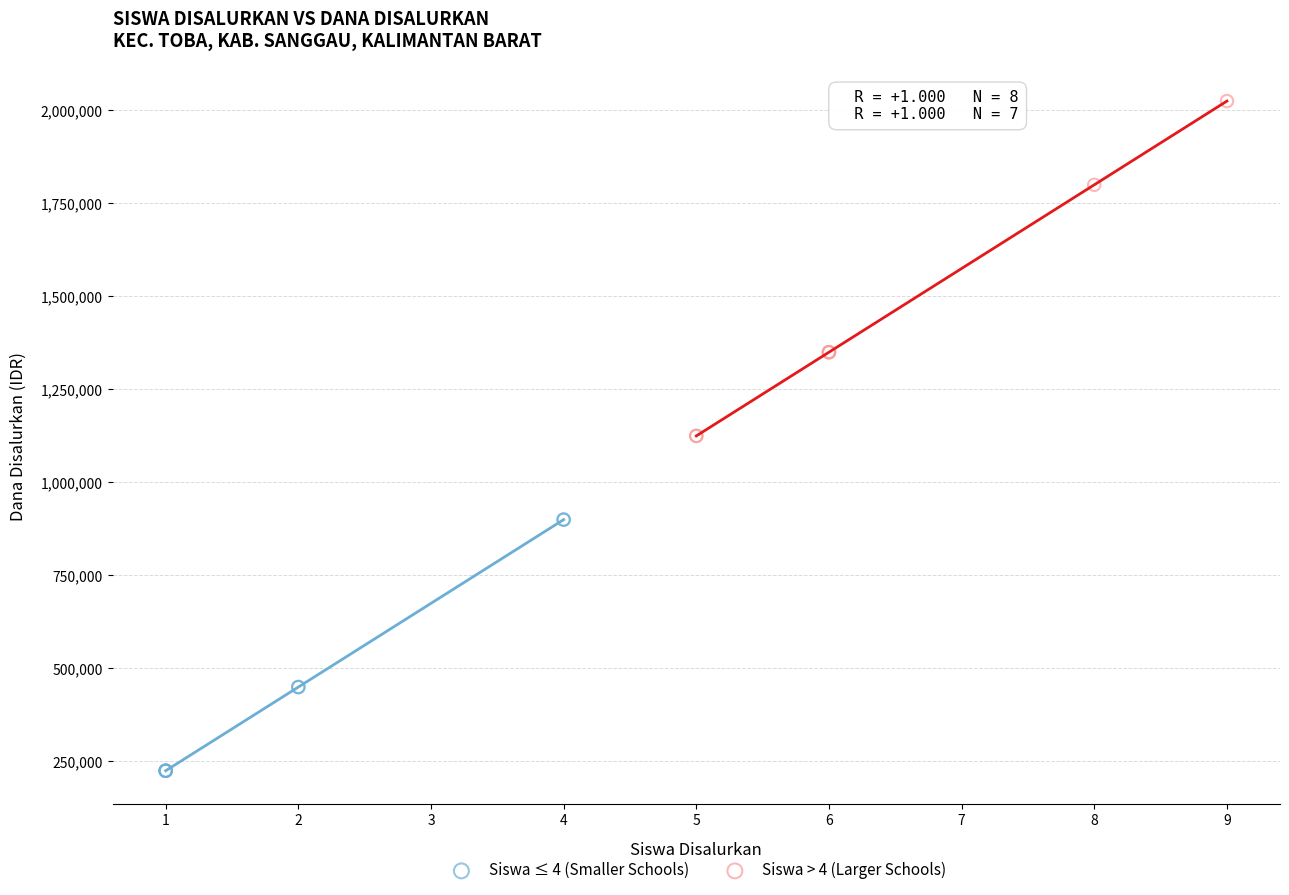

Which series reaches the minimum Y coordinate?

Siswa ≤ 4 (Smaller Schools)